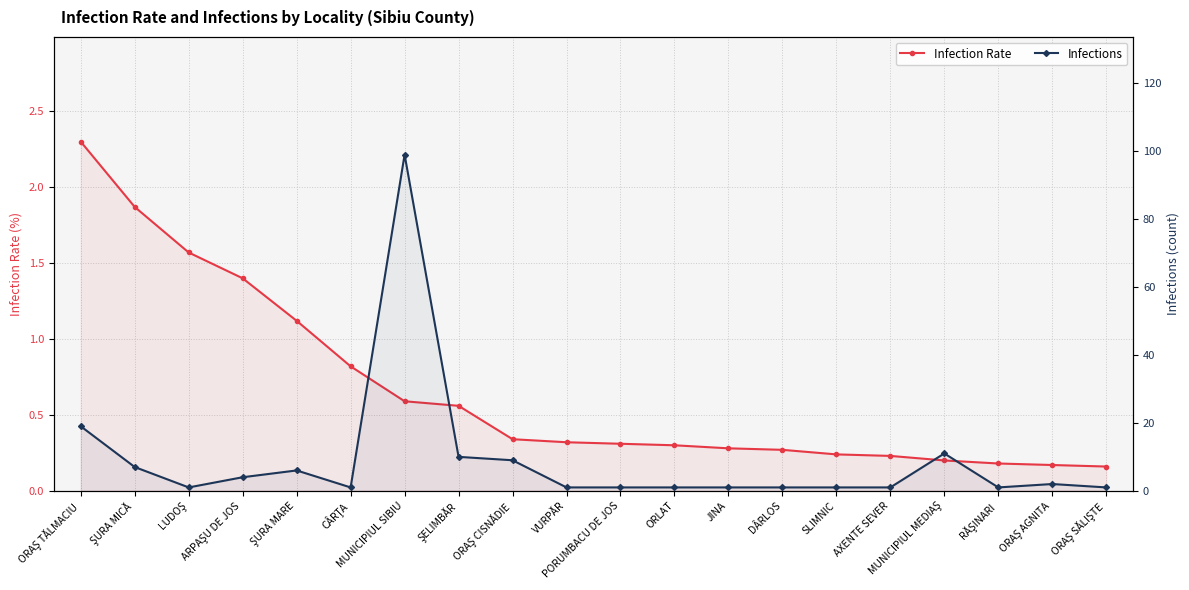

What is the difference between the highest and lowest values at AXENTE SEVER?

0.8